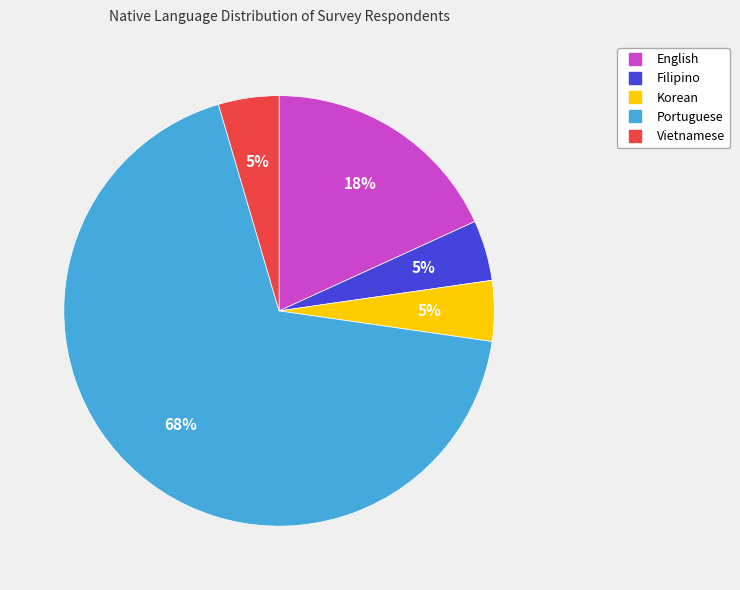

True or false: Korean accounts for 18% of the total.

False